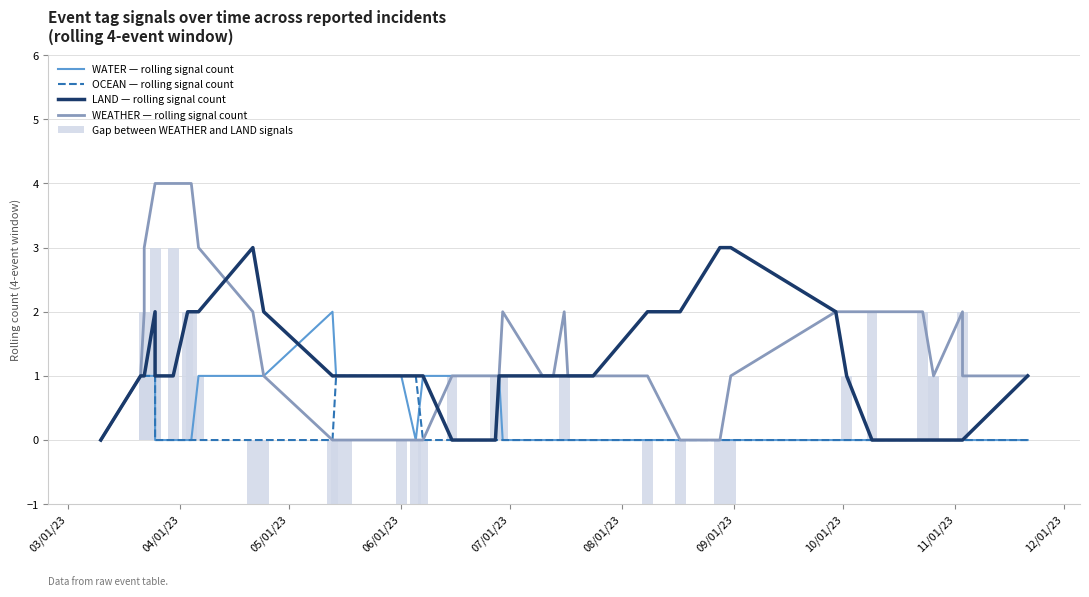

List the series in order of their peak value, highest first.

WEATHER — rolling signal count, LAND — rolling signal count, Gap between WEATHER and LAND signals, WATER — rolling signal count, OCEAN — rolling signal count